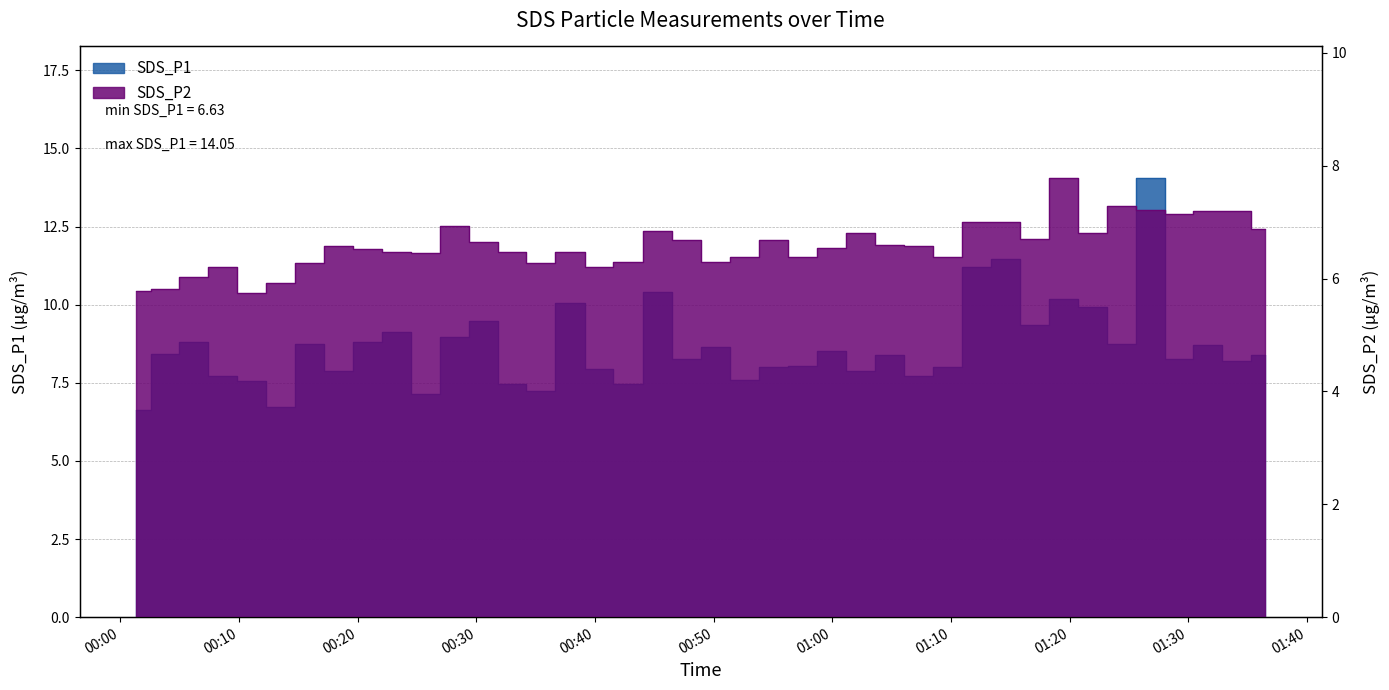

True or false: SDS_P2 and SDS_P1 intersect in this chart.

False